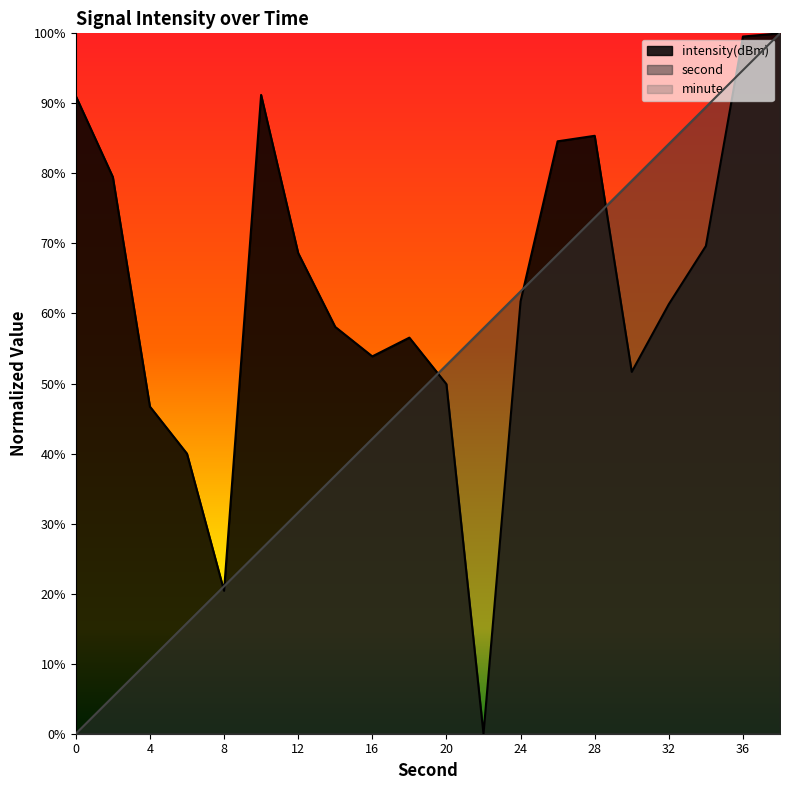

Which series ends up on top after the final intersection of intensity and second?

intensity